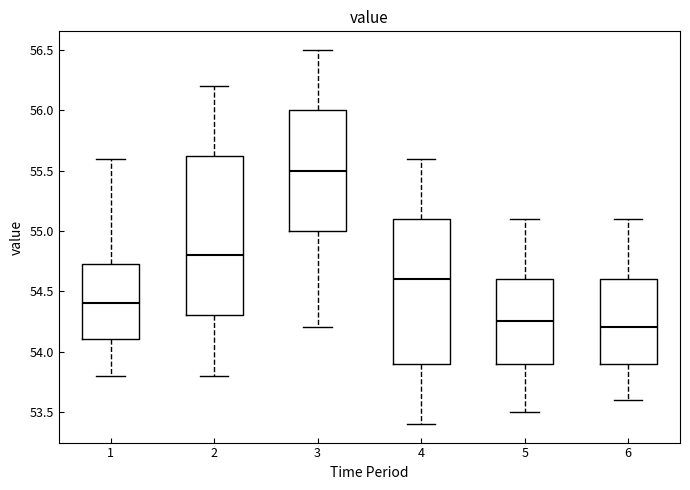

Which box has the highest median line?

3